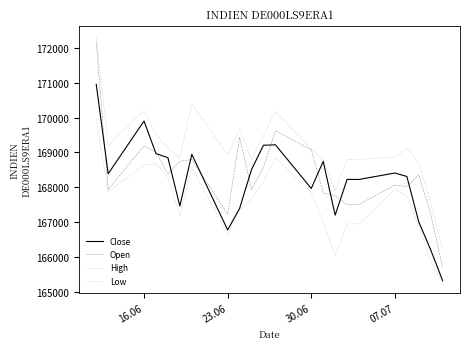

How many lines are shown in the chart?

4